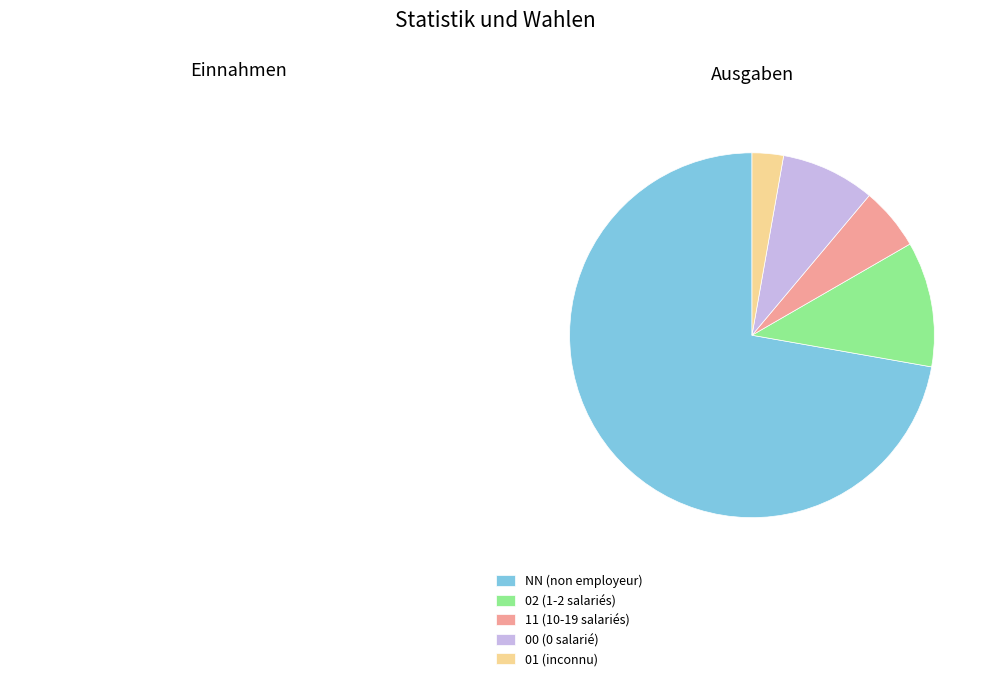

True or false: 00 (0 salarié) accounts for 8% of the total.

True